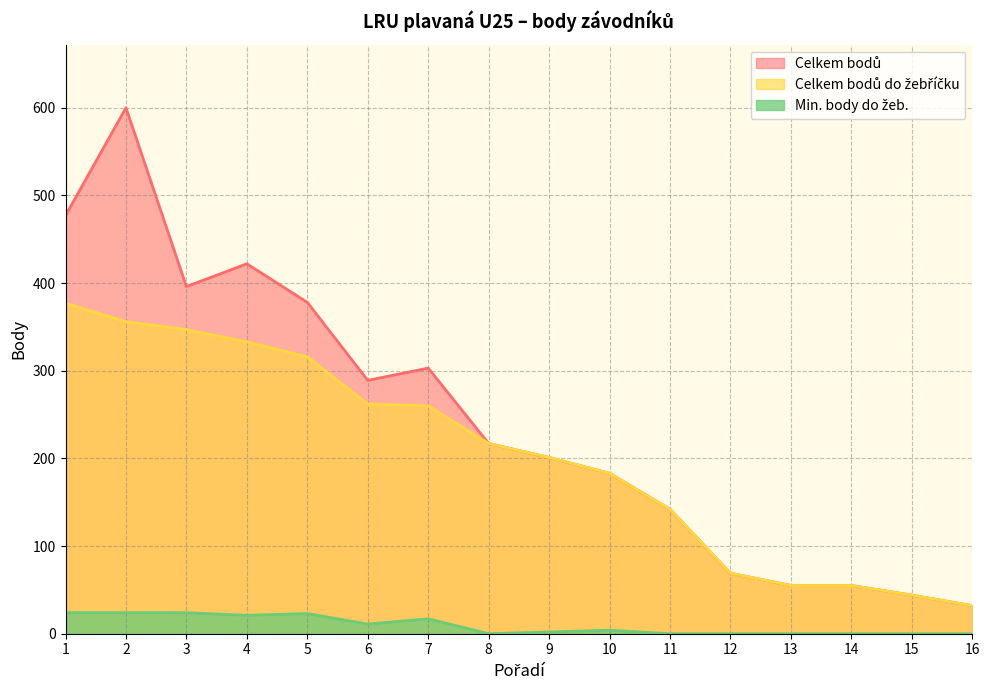

What is the maximum value shown in the chart?

600